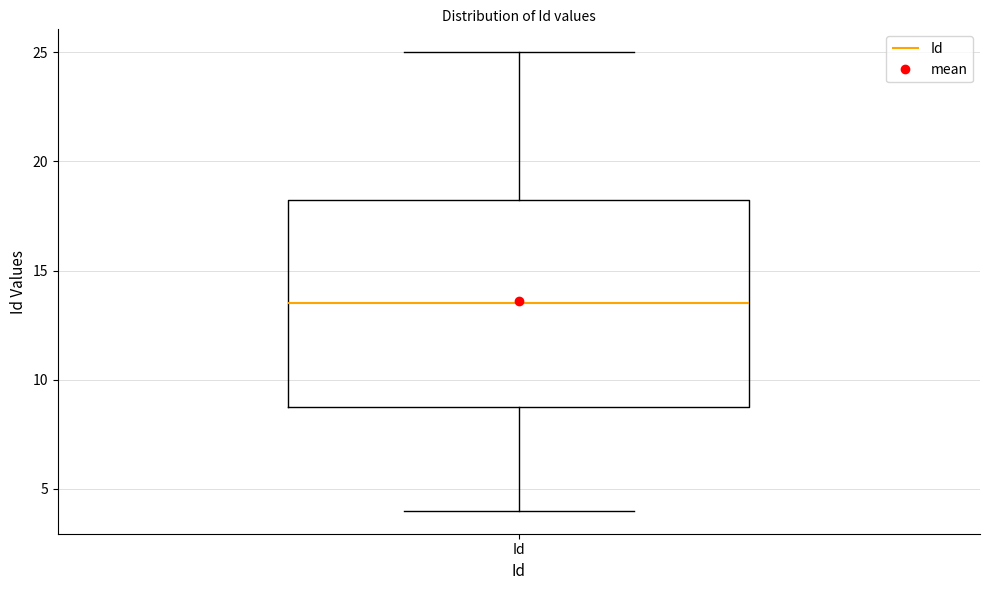

Where does the upper whisker of the box for Id end on the y-axis? The values are not printed on the chart, so give them approximately, as read against the axis.

25.0